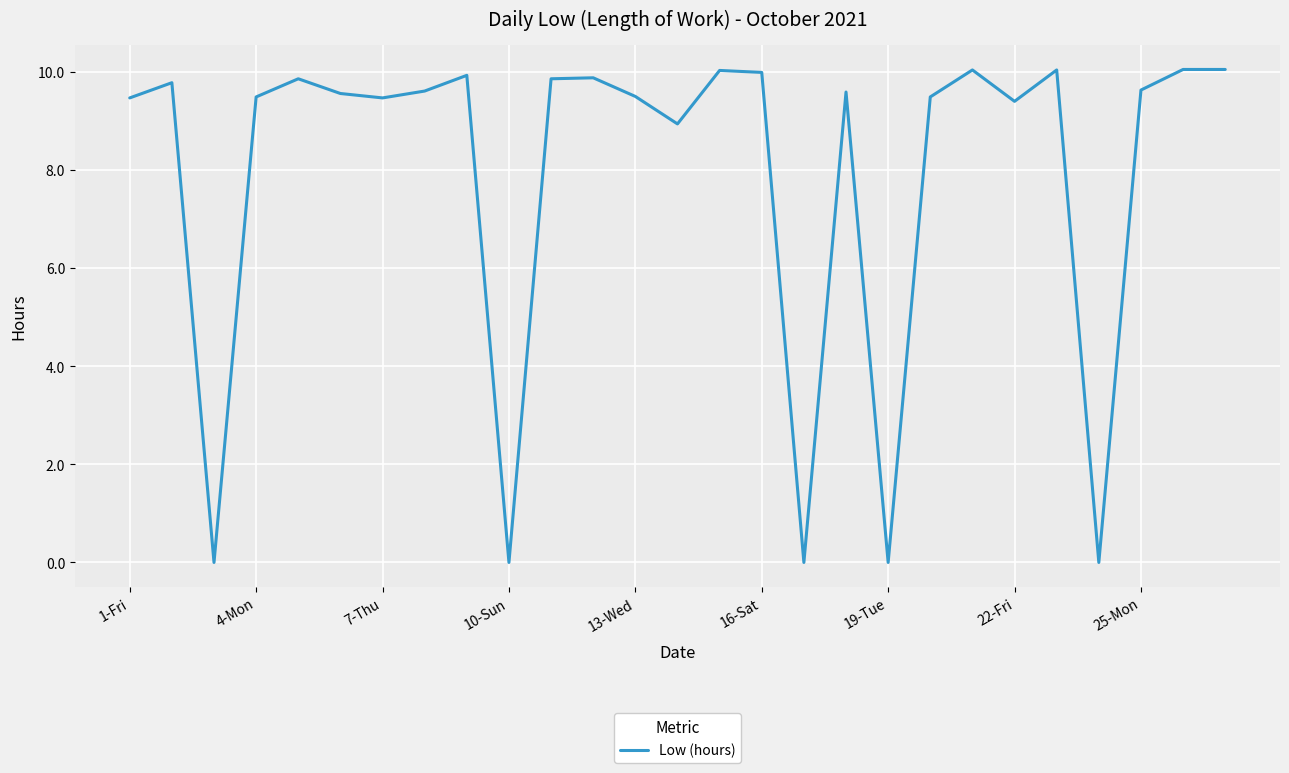

How many lines are shown in the chart?

1